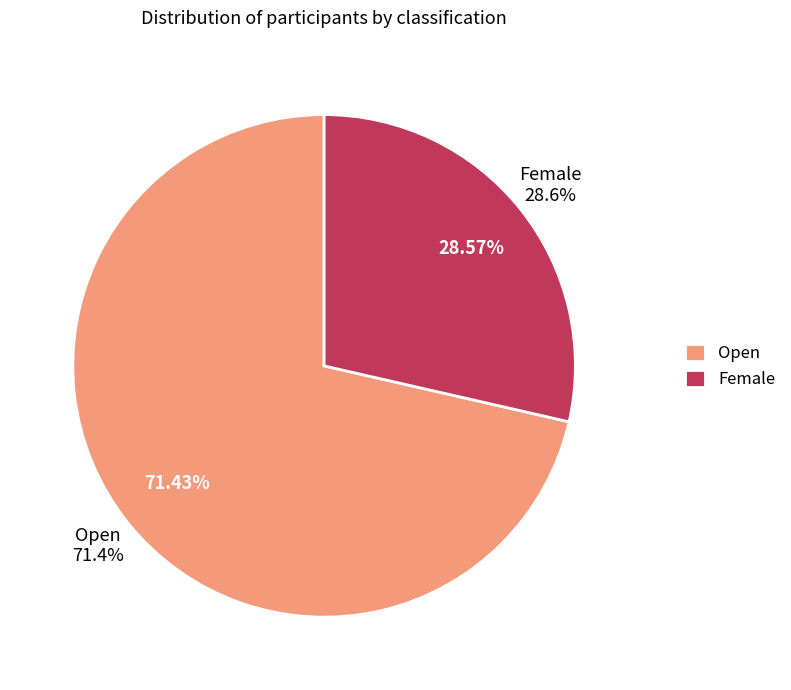

Between Open and Female, which is larger?

Open